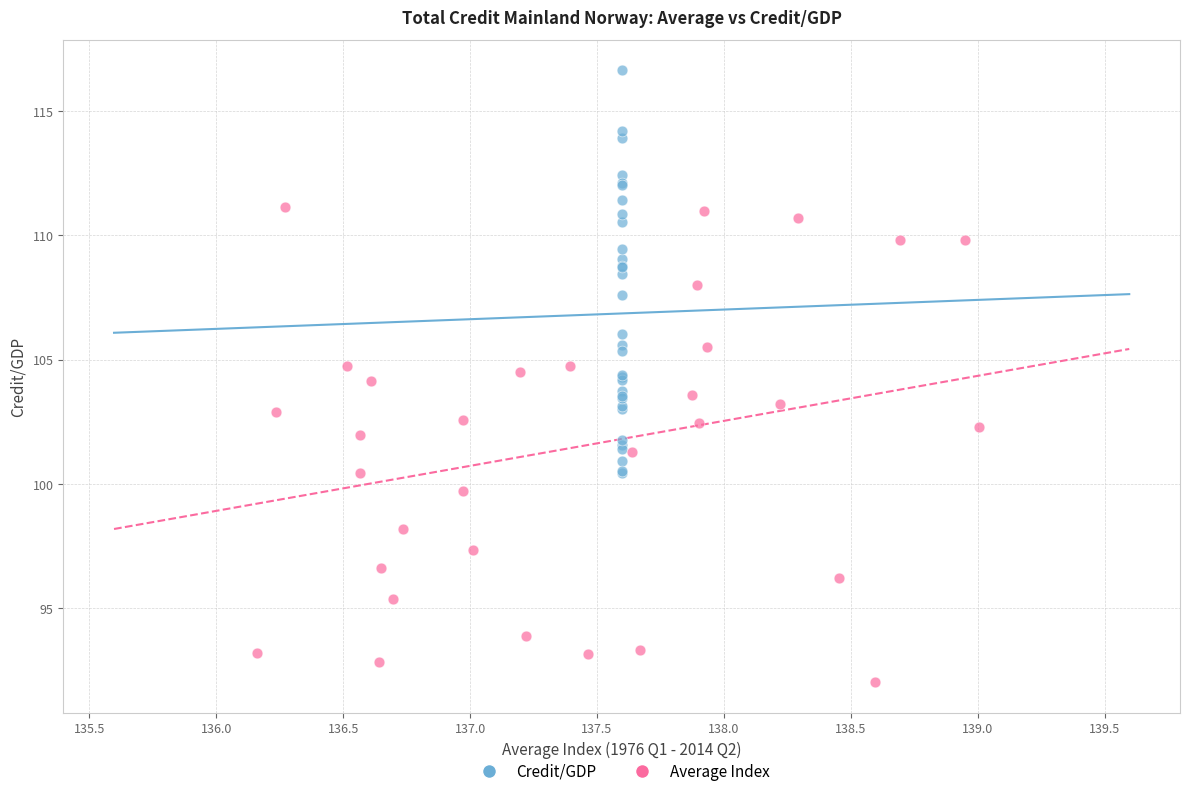

Which series has the widest spread of Y values?

Average Index